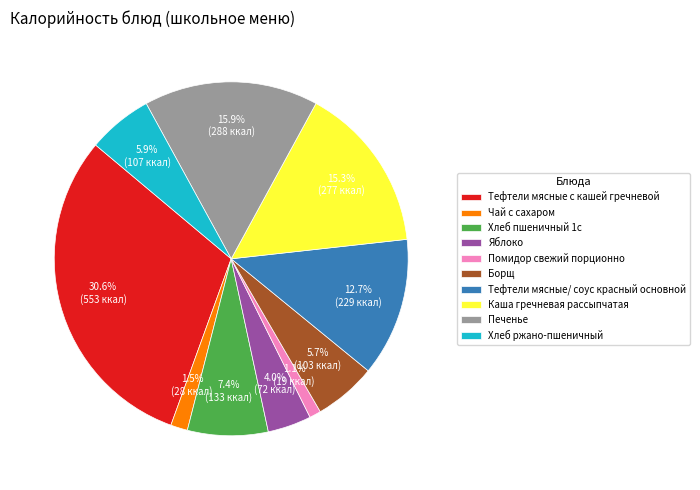

Does Хлеб пшеничный 1с account for over 50% of the chart?

No